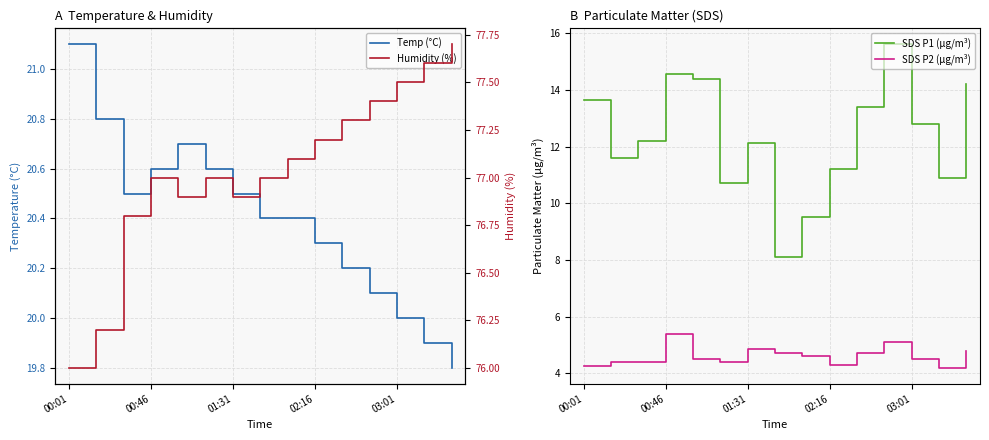

What is the highest value of the SDS P2 (µg/m³) series?

5.4